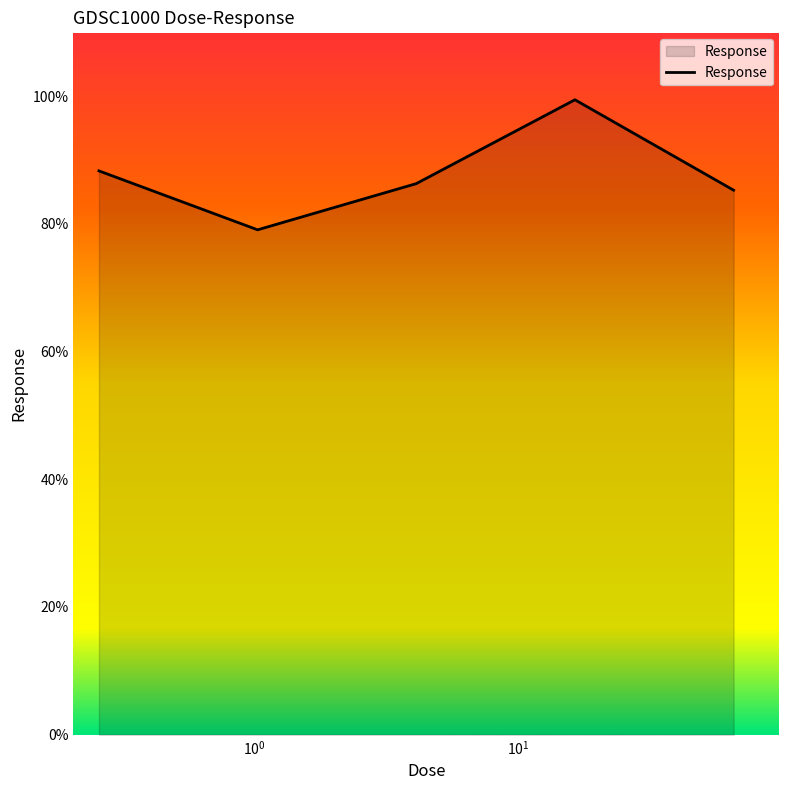

What is the difference between the second highest and minimum values?

9.2